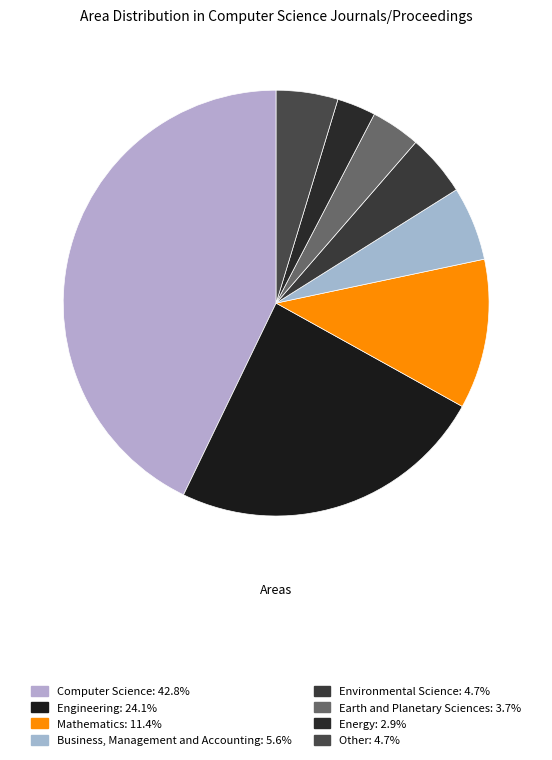

The Business, Management and Accounting slice represents 1% of the pie. True or false?

False